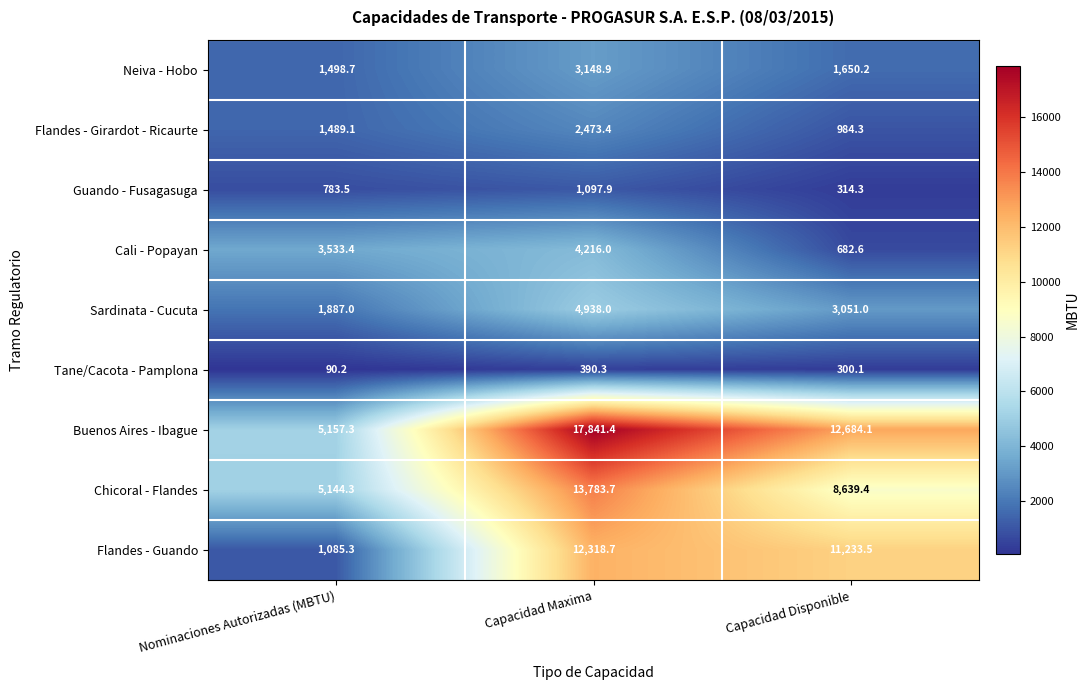

How many values in the Cali - Popayan series are below 3533?

1